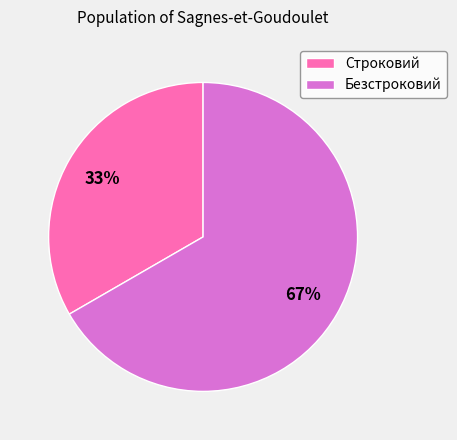

Count the number of slices in the pie.

2